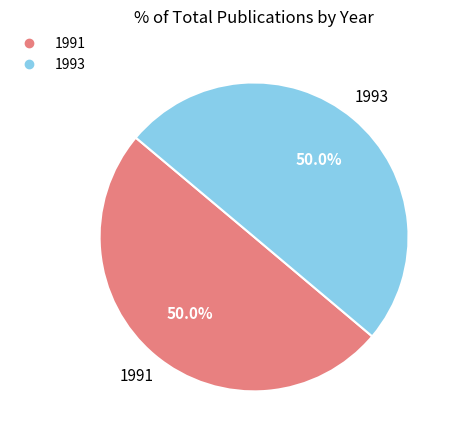

Do 1993 and 1991 together represent more than half of the pie?

Yes